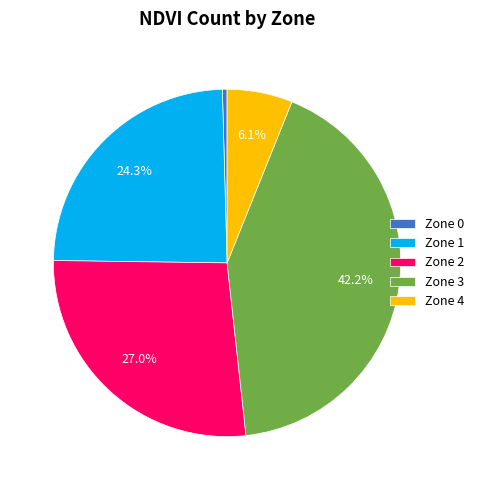

Combined, do Zone 3 and Zone 4 account for over 50%?

No